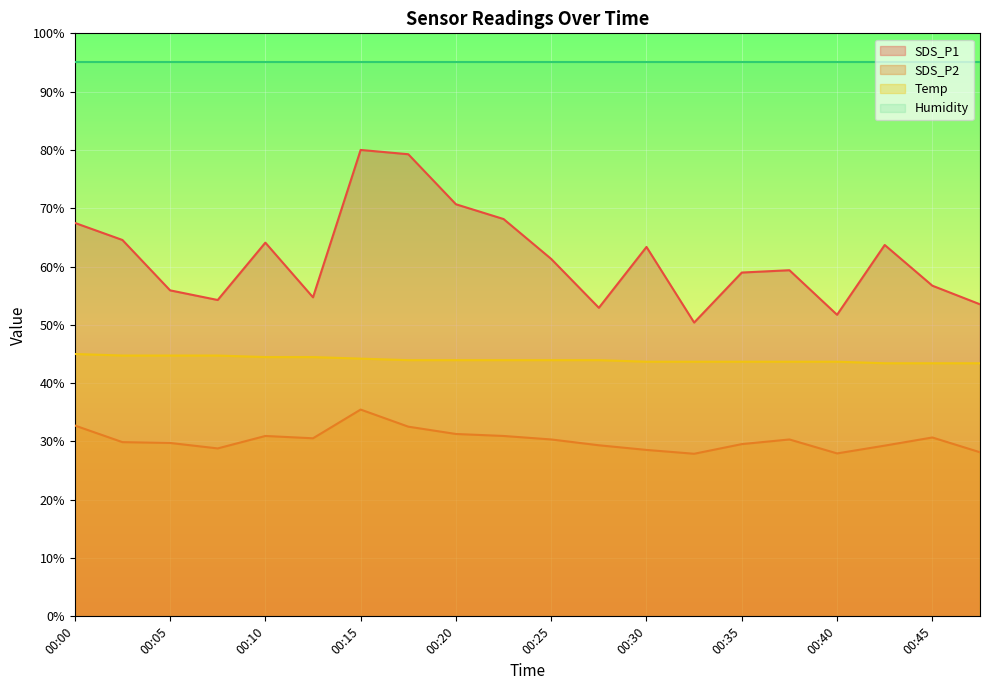

What is the value of the Temp point at the 14th from the left?

43.7